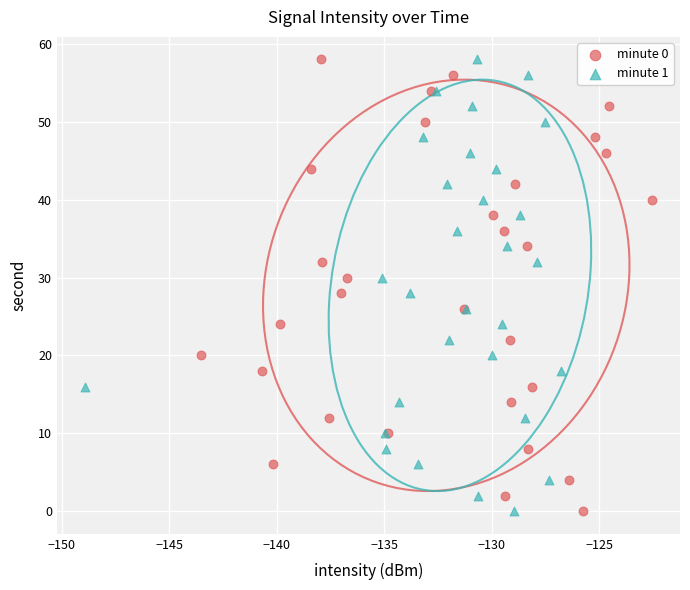

What are all the series names shown in the legend?

minute 0, minute 1